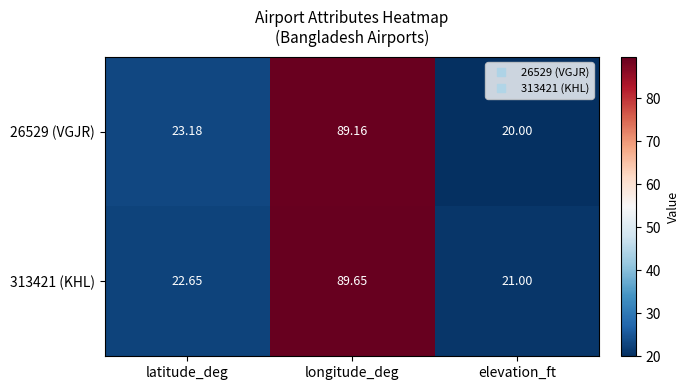

What is the difference between the highest and lowest values at latitude_deg?

0.5